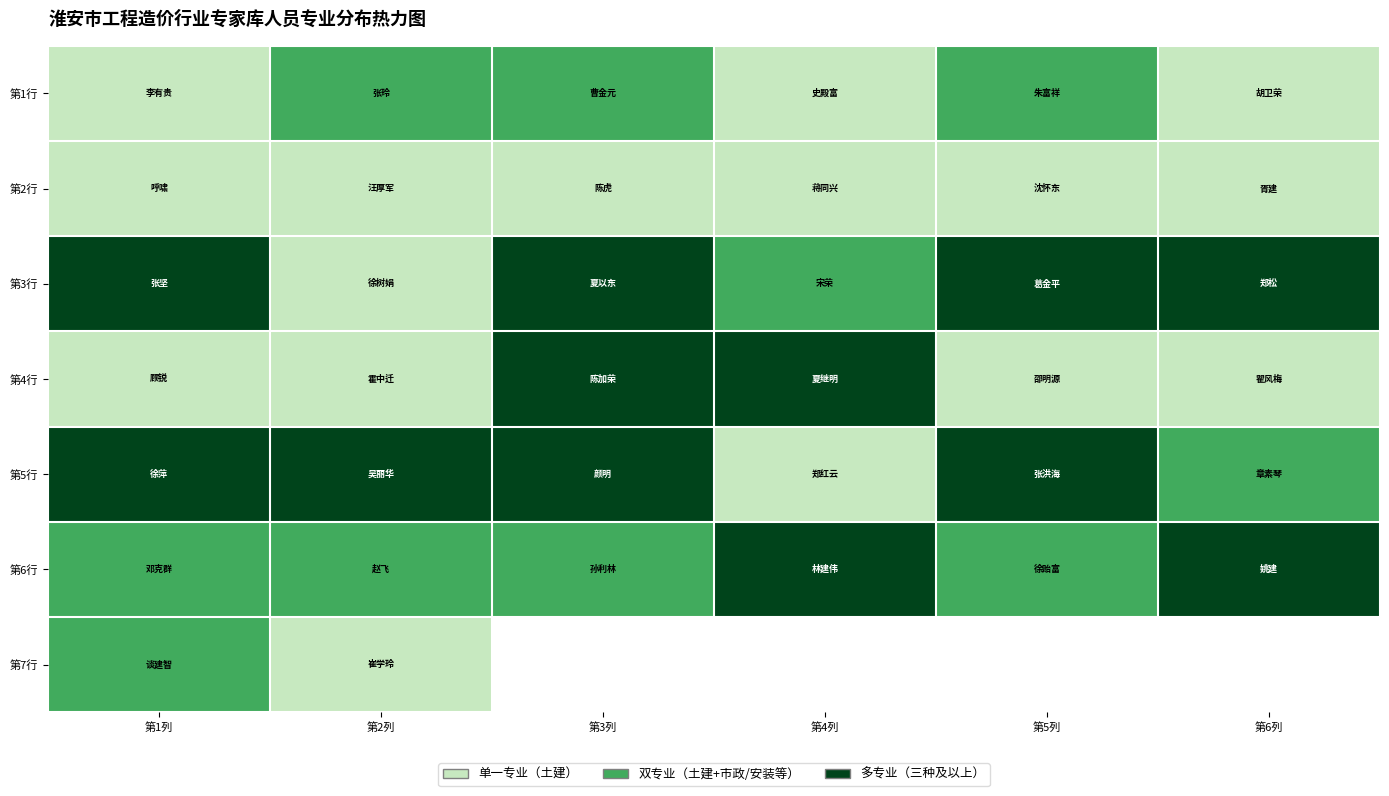

What is the difference between the 第1行 values at 第3列 and 第4列?

1.0